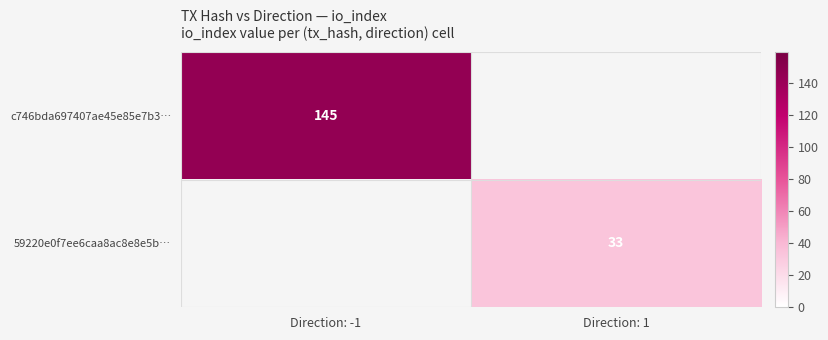

The value of c746bda697407ae45e85e7b3… at Direction: -1 is 228. True or false?

False